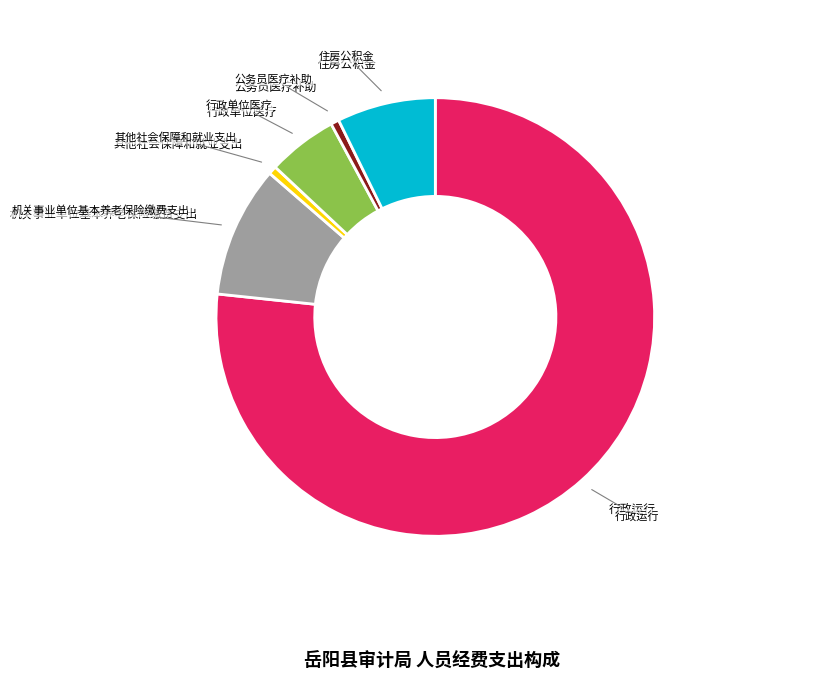

Is there a majority slice in this chart?

Yes